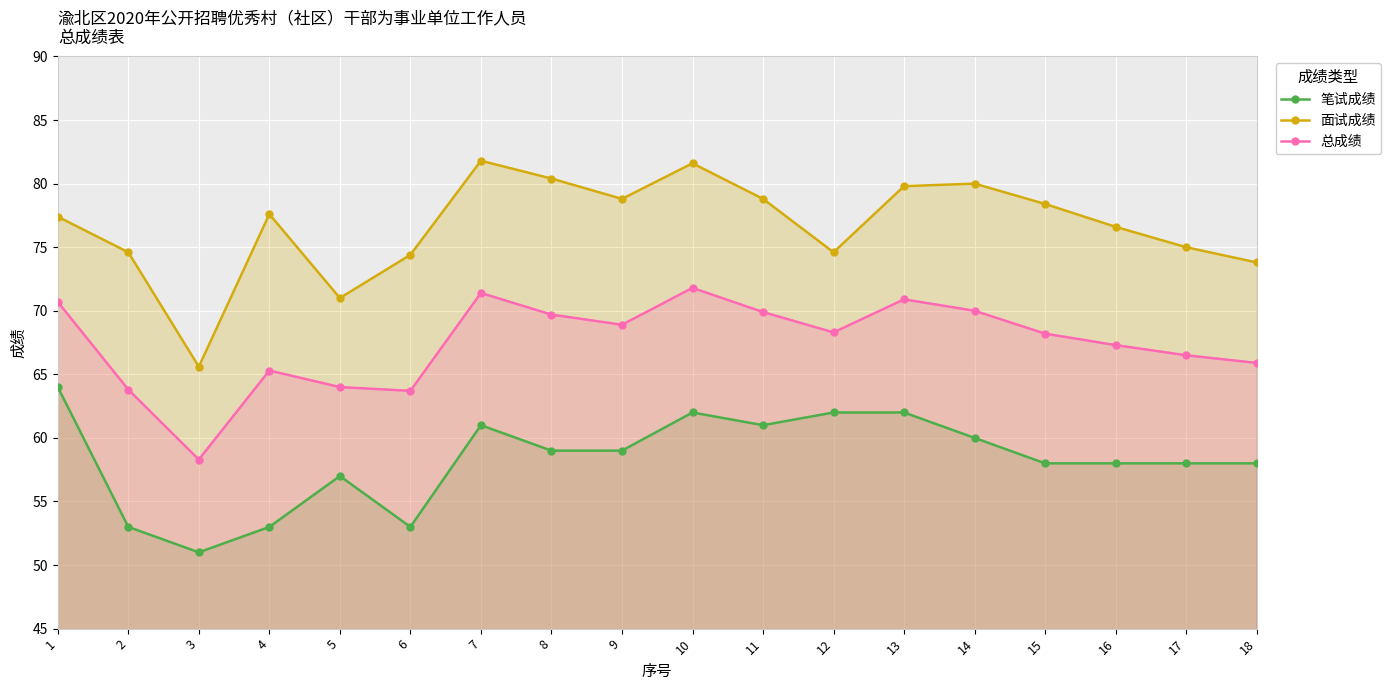

What are all the series names shown in the legend?

笔试成绩, 面试成绩, 总成绩